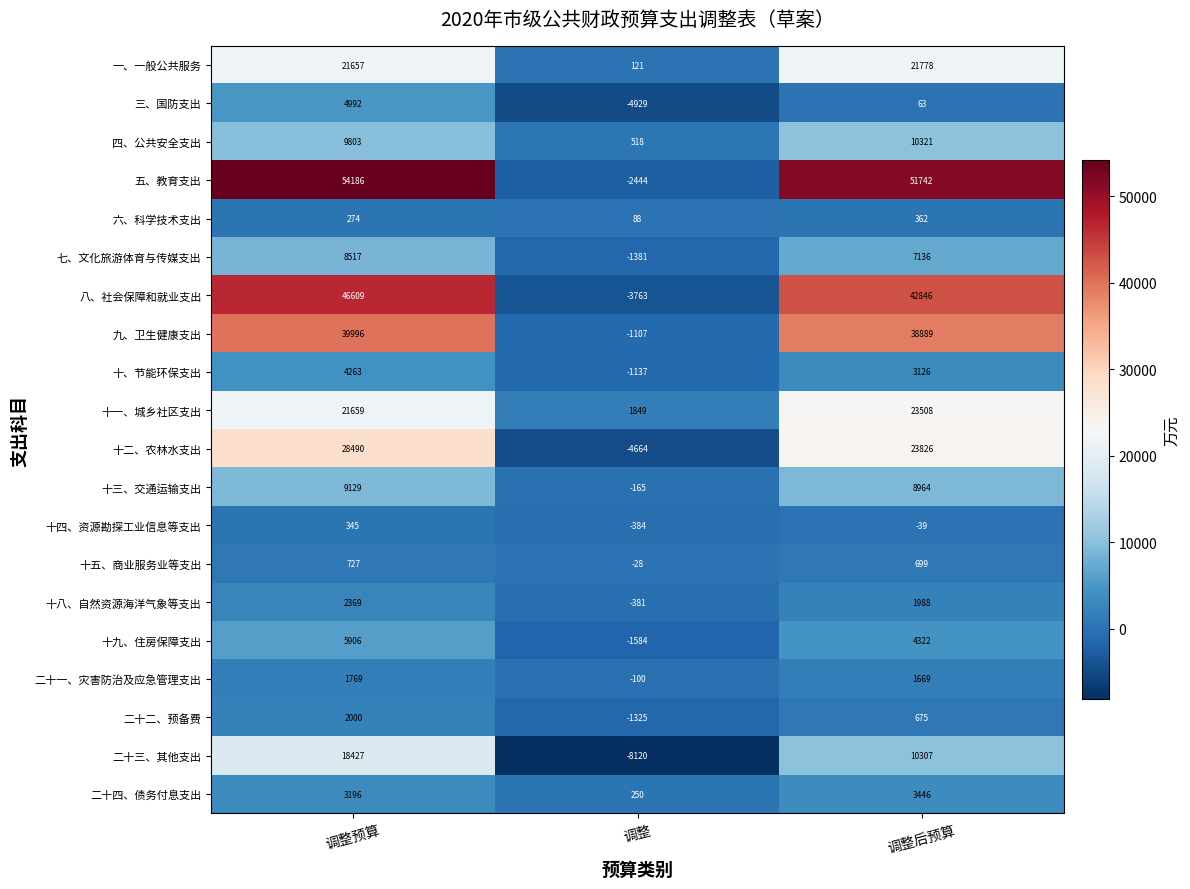

What is the approximate value of 十九、住房保障支出 at 调整后预算?

4322